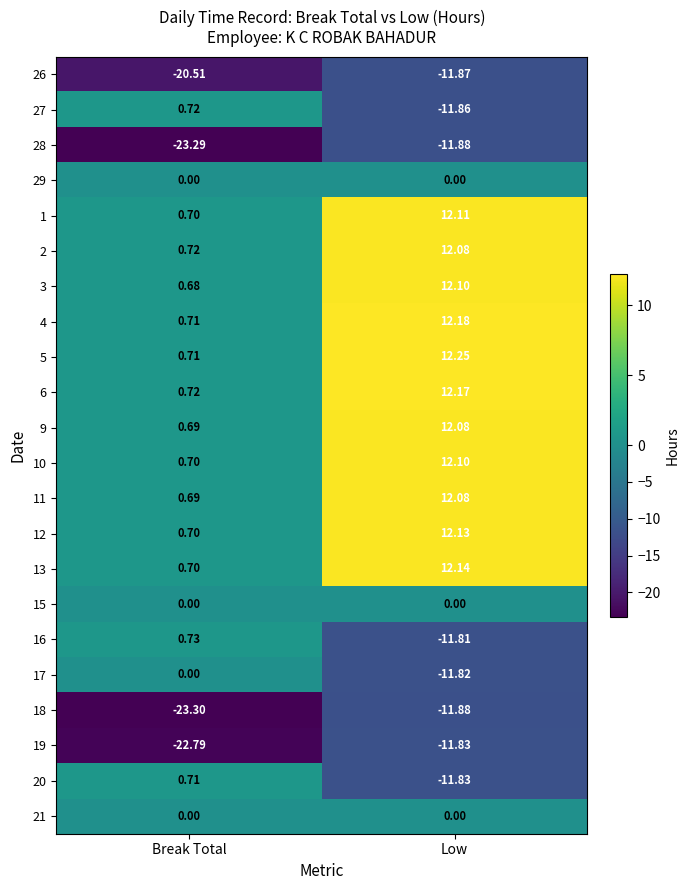

At which category does the chart reach its minimum across all series?

Break Total